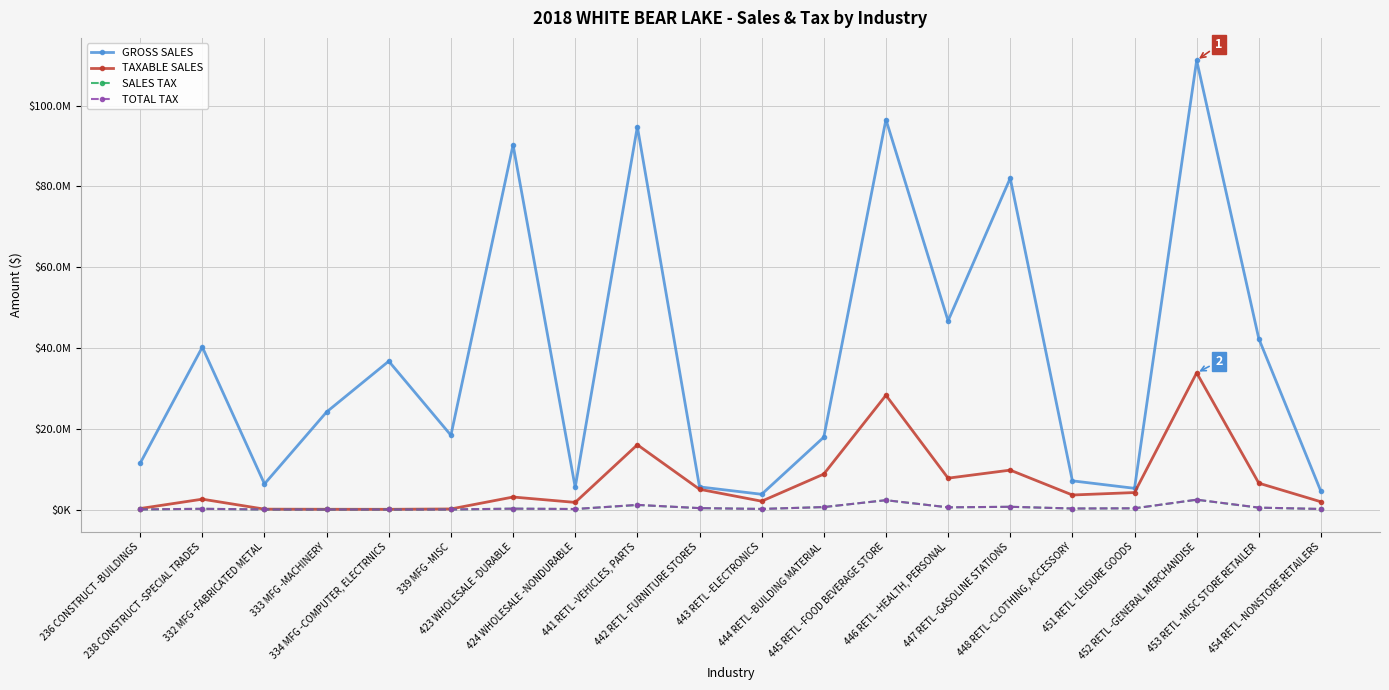

What are all the series names shown in the legend?

GROSS SALES, TAXABLE SALES, SALES TAX, TOTAL TAX